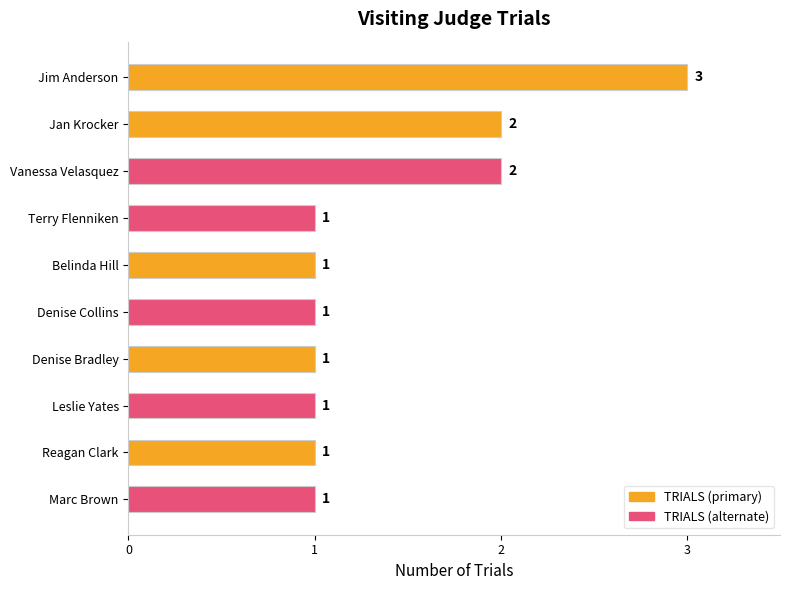

How many values are between 1 and 2?

9